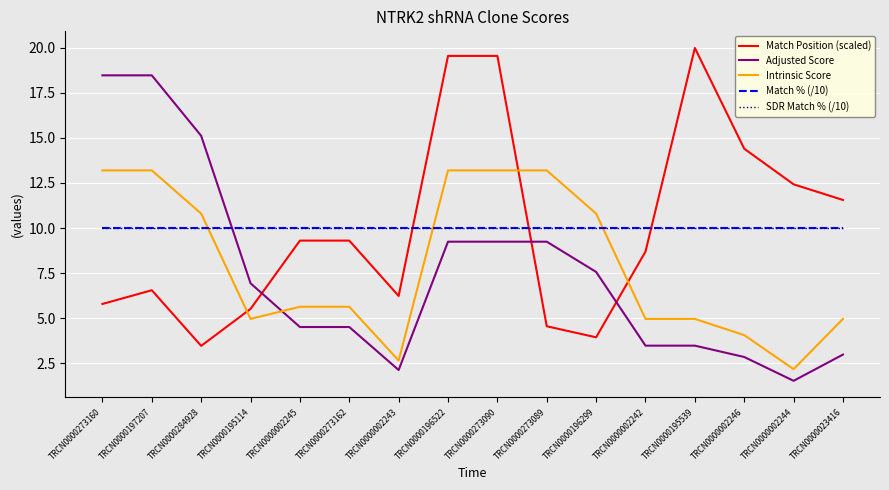

What position from the right is TRCN0000196299?

6